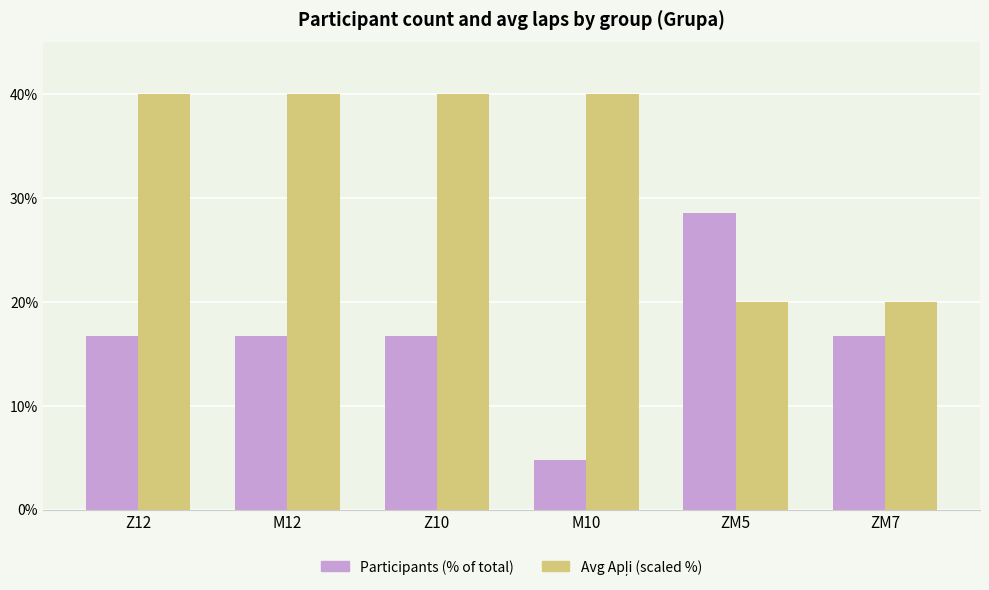

What is the sum of all Participants (% of total) values?

100.0